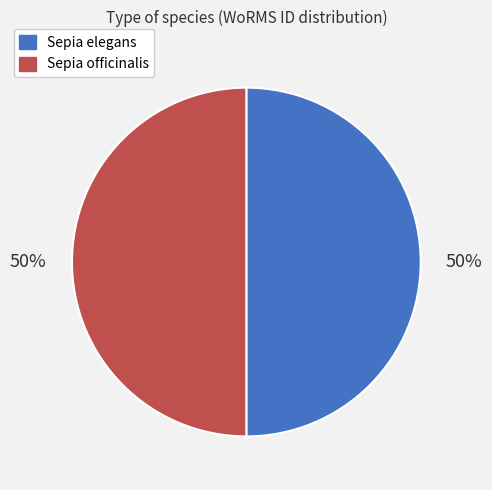

Approximately how many times larger is the value at Sepia officinalis compared to Sepia elegans?

1.0